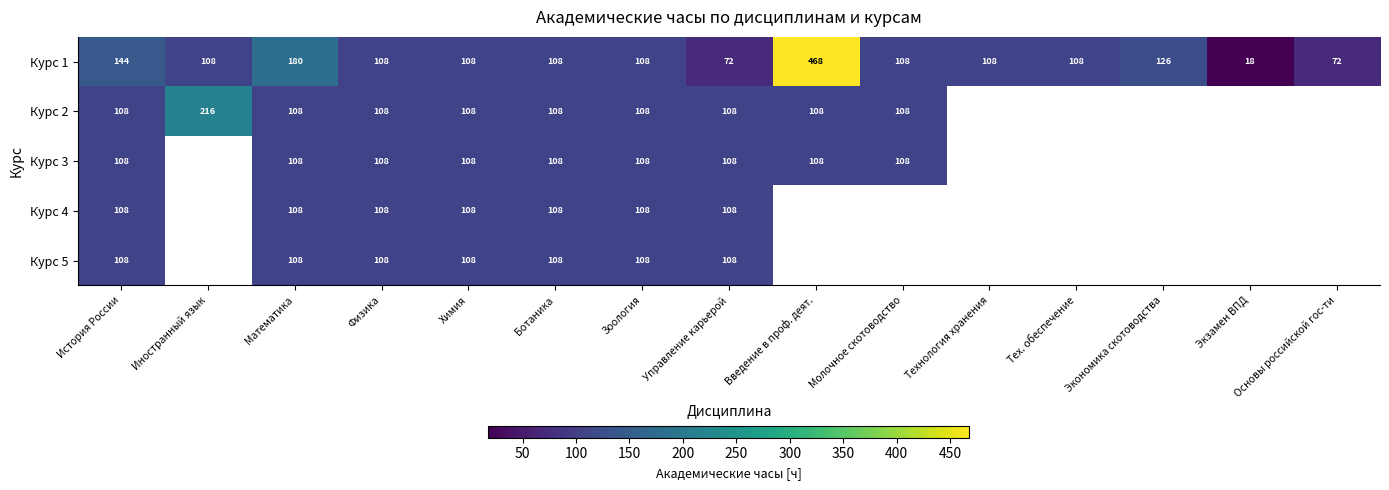

Which label corresponds to the smallest value in the chart?

Экзамен ВПД